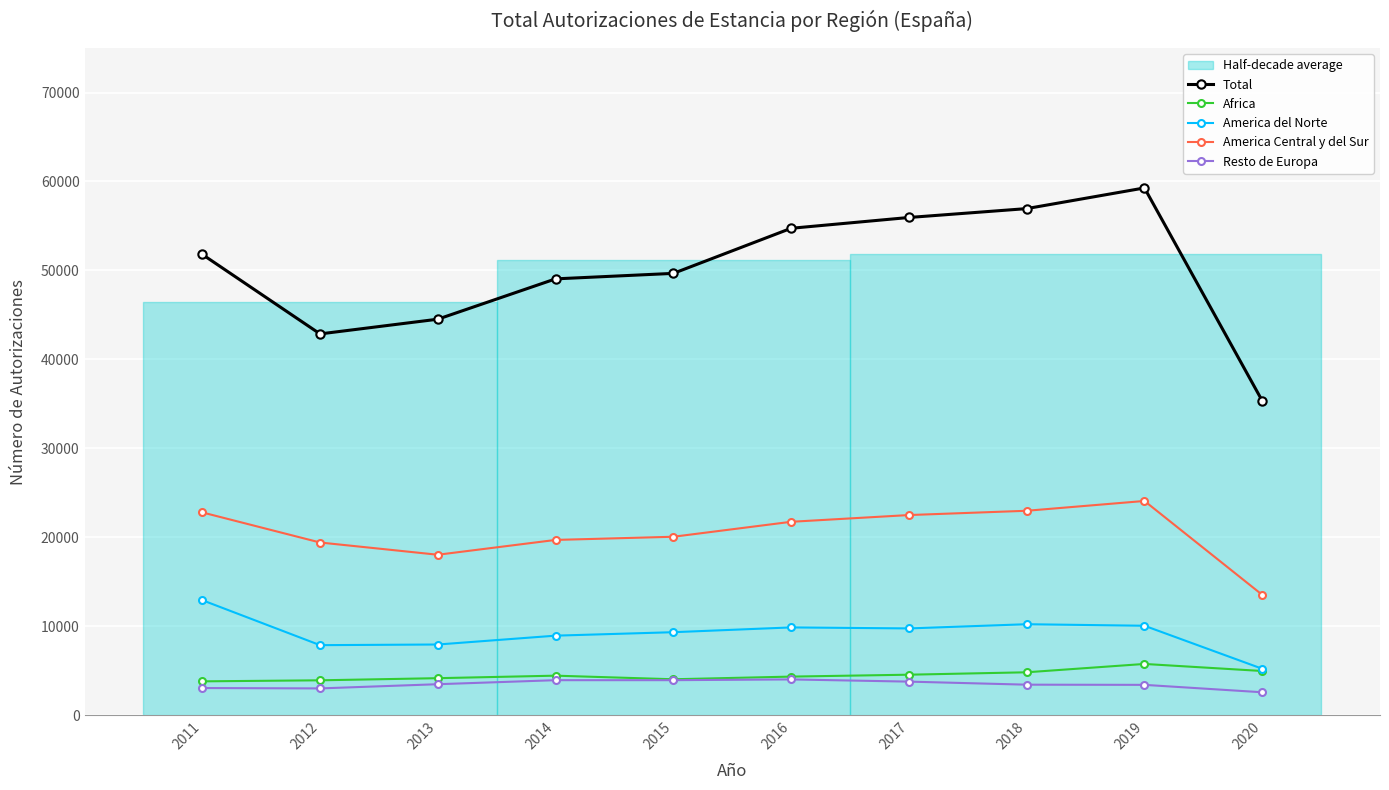

What is the difference between the maximum and minimum values in the Africa series?

1956